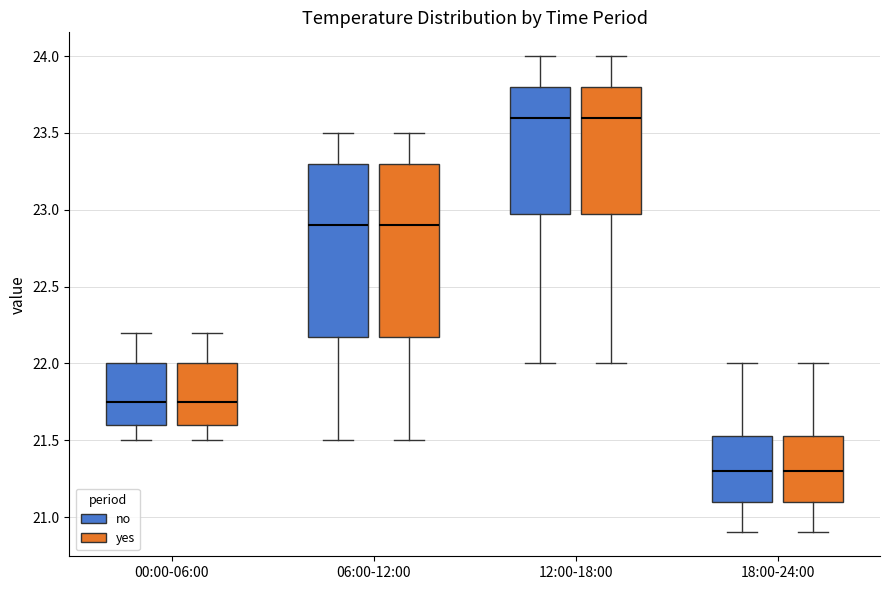

Reading left to right, transcribe this box plot: for each box, give where its median line is, the range the box spans, and where its two whiskers end, as read against the y-axis. The values are not printed on the chart, so give them approximately, as read against the axis.

00:00-06:00 (no): median 21.75, box 21.60 to 22.00, whiskers 21.50 to 22.20
00:00-06:00 (yes): median 21.75, box 21.60 to 22.00, whiskers 21.50 to 22.20
06:00-12:00 (no): median 22.90, box 22.20 to 23.30, whiskers 21.50 to 23.50
06:00-12:00 (yes): median 22.90, box 22.20 to 23.30, whiskers 21.50 to 23.50
12:00-18:00 (no): median 23.60, box 23.00 to 23.80, whiskers 22.00 to 24.00
12:00-18:00 (yes): median 23.60, box 23.00 to 23.80, whiskers 22.00 to 24.00
18:00-24:00 (no): median 21.30, box 21.10 to 21.55, whiskers 20.90 to 22.00
18:00-24:00 (yes): median 21.30, box 21.10 to 21.55, whiskers 20.90 to 22.00